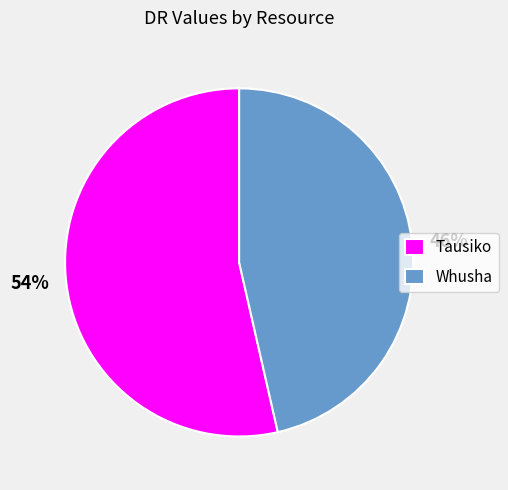

Is it true that Whusha is 35% of the pie?

False